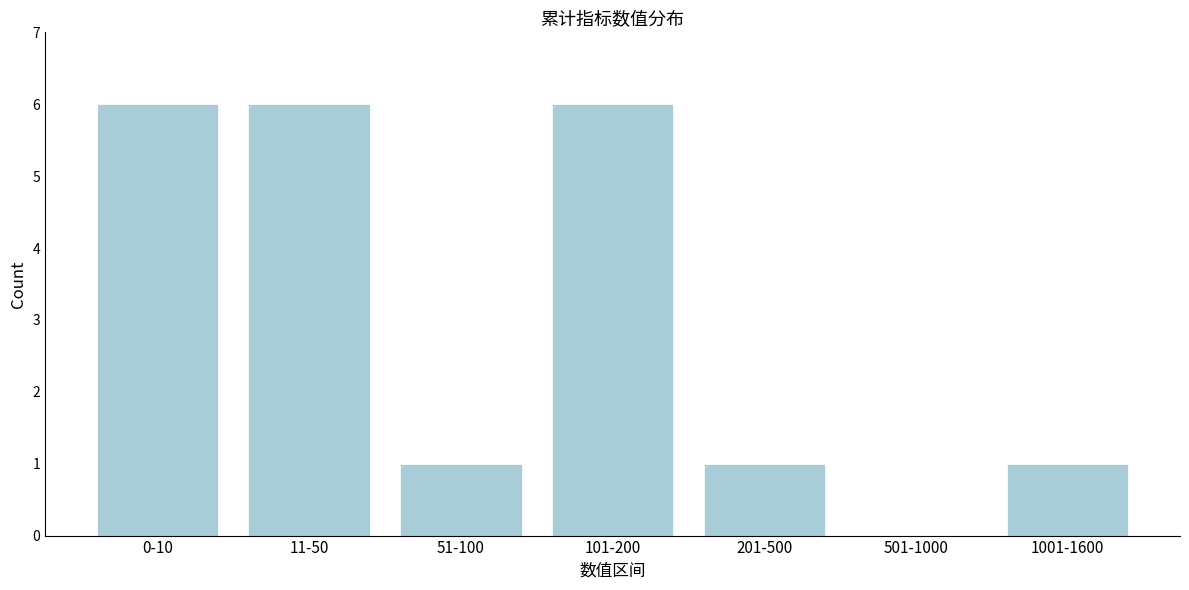

Reading right to left, transcribe all the data shown in this chart.

1001-1600=1	501-1000=0	201-500=1	101-200=6	51-100=1	11-50=6	0-10=6